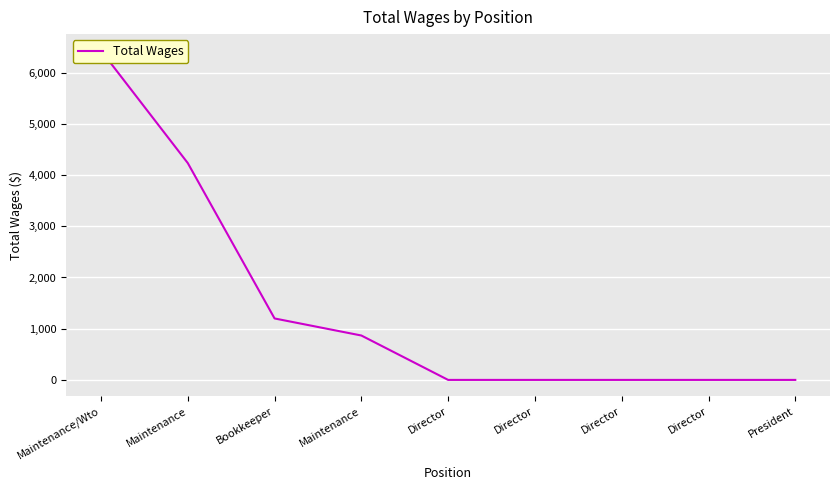

Reading left to right, transcribe all the data shown in this chart.

6431	4234	1200	867	0	0	0	0	0